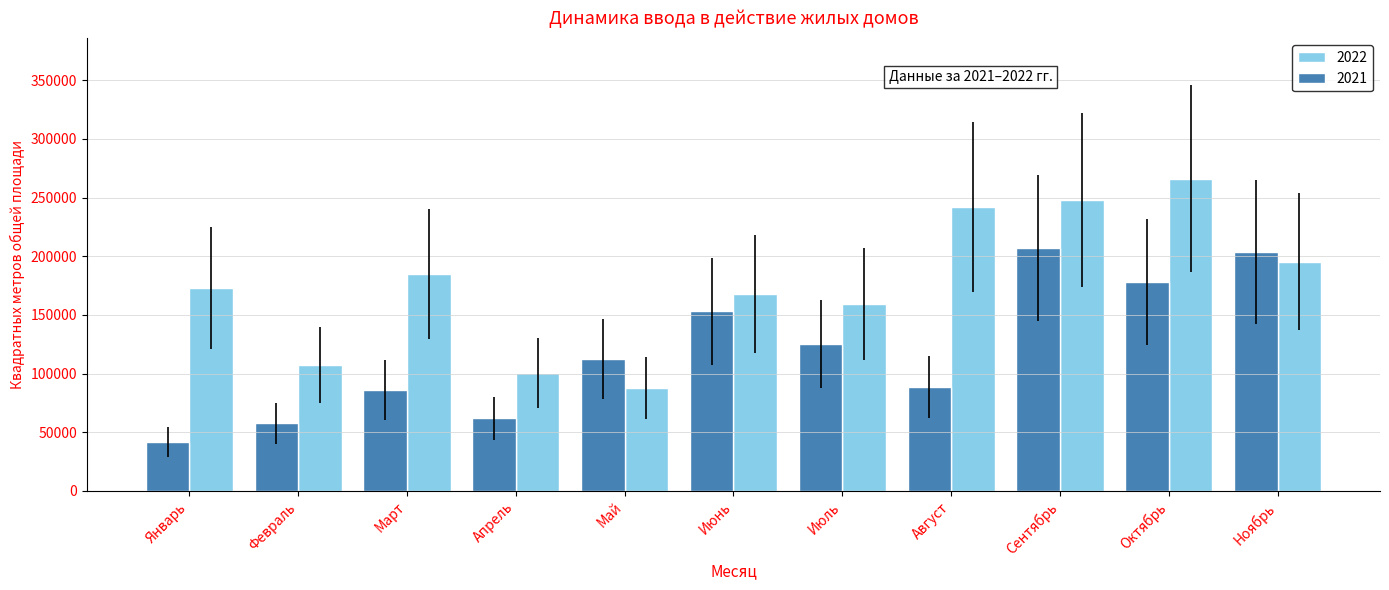

What is the spread (max minus min) of values at Июль?

33752